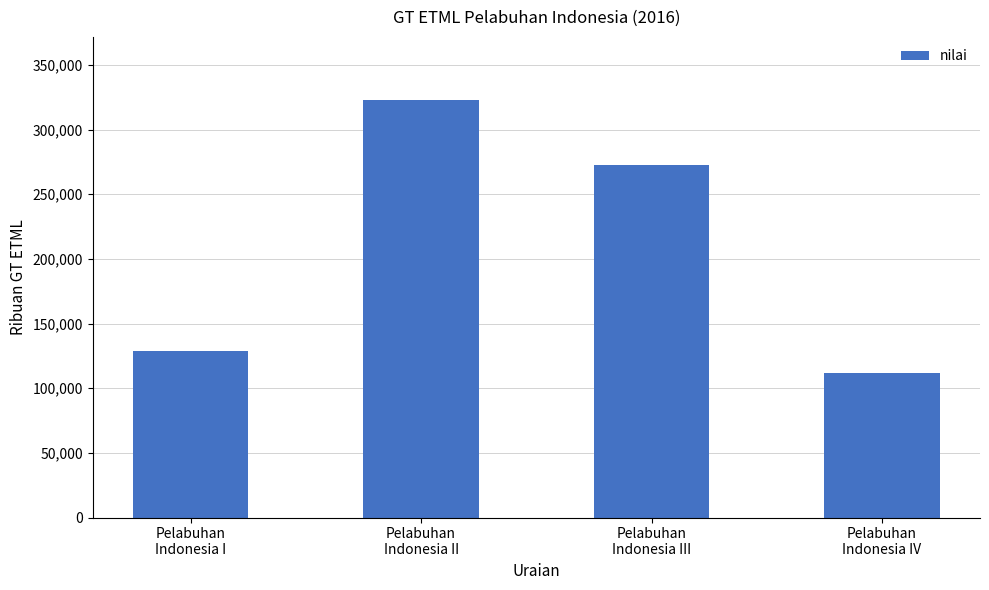

How many values are below 272362?

2